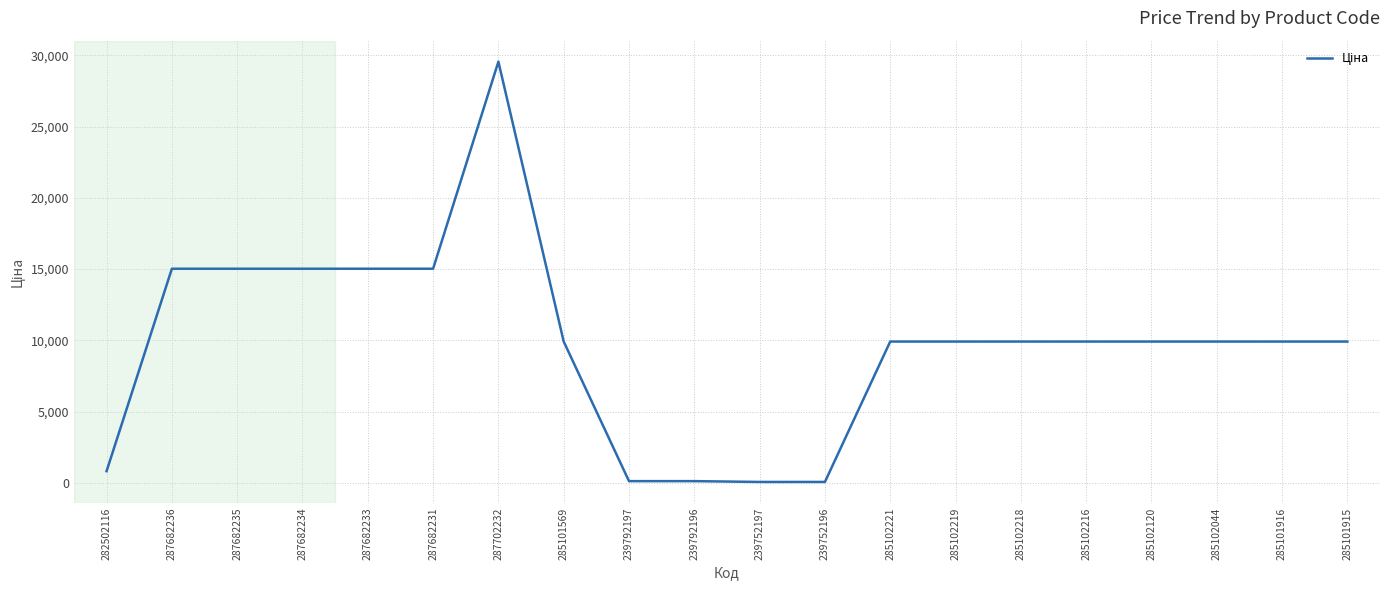

What is the change in value from 282502116 to 287702232?

+28735.9